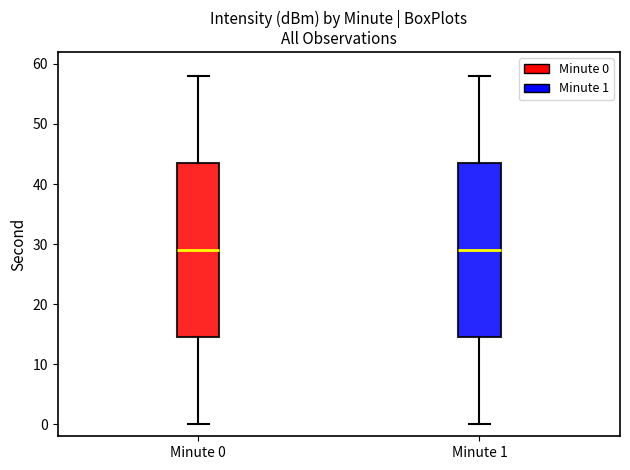

Where is the lower edge of the box for Minute 1 on the y-axis? The values are not printed on the chart, so give them approximately, as read against the axis.

15